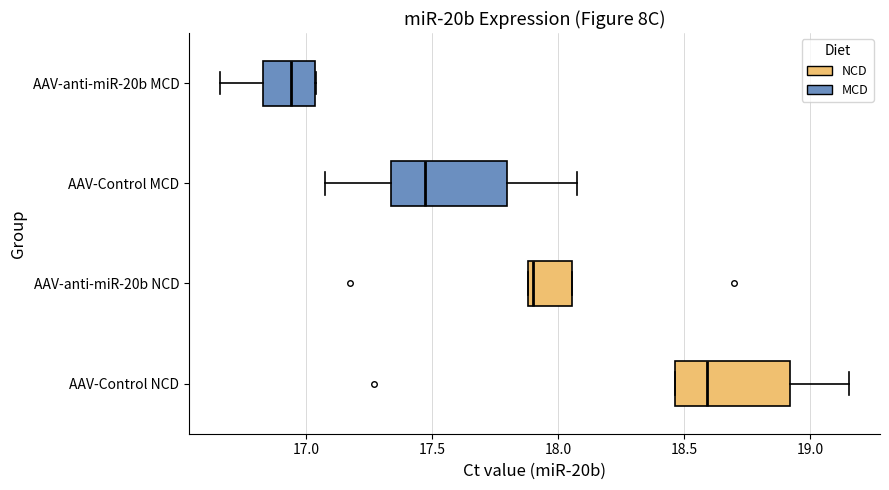

Where does the left whisker of the box for AAV-Control MCD end on the x-axis? The values are not printed on the chart, so give them approximately, as read against the axis.

17.10